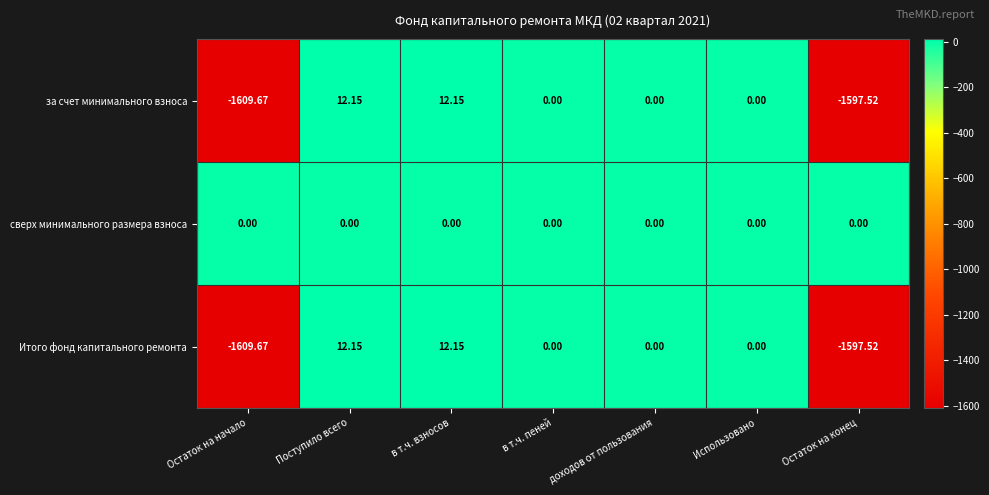

Which category has the lowest value across all series?

Остаток на начало